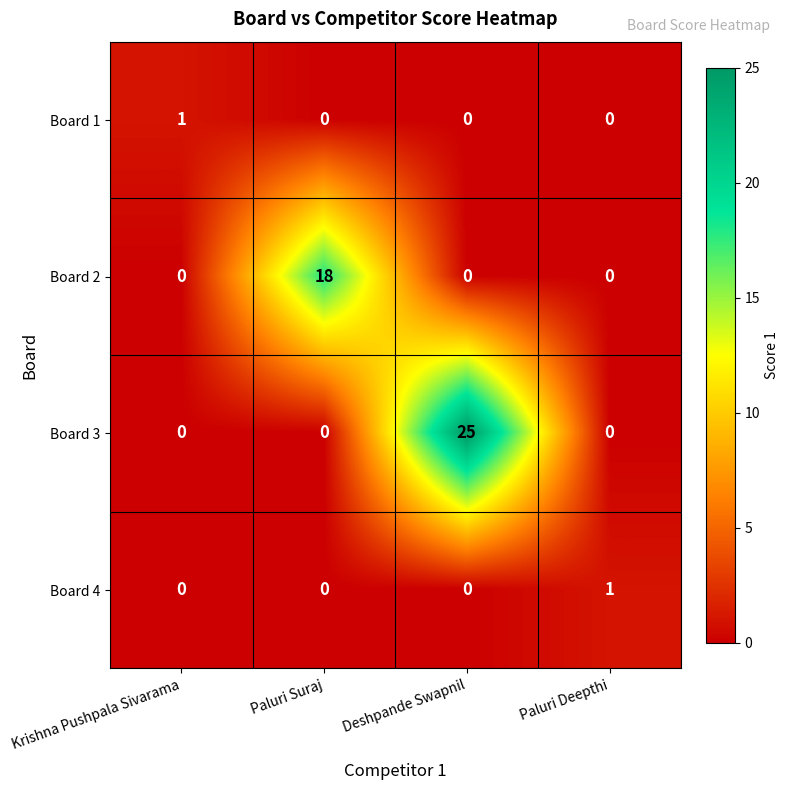

What is the maximum value shown in the chart?

25